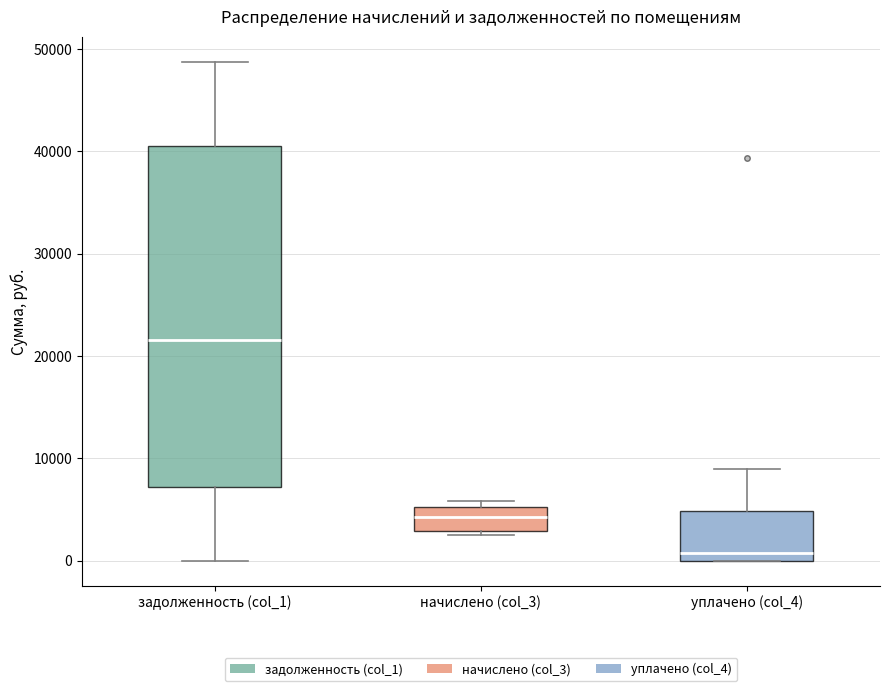

Which box's median line is the lowest?

уплачено (col_4)